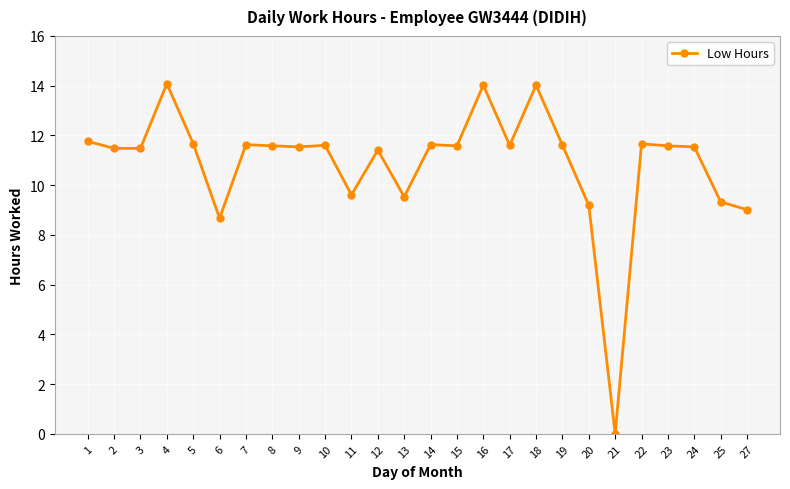

What is the average value?

10.9